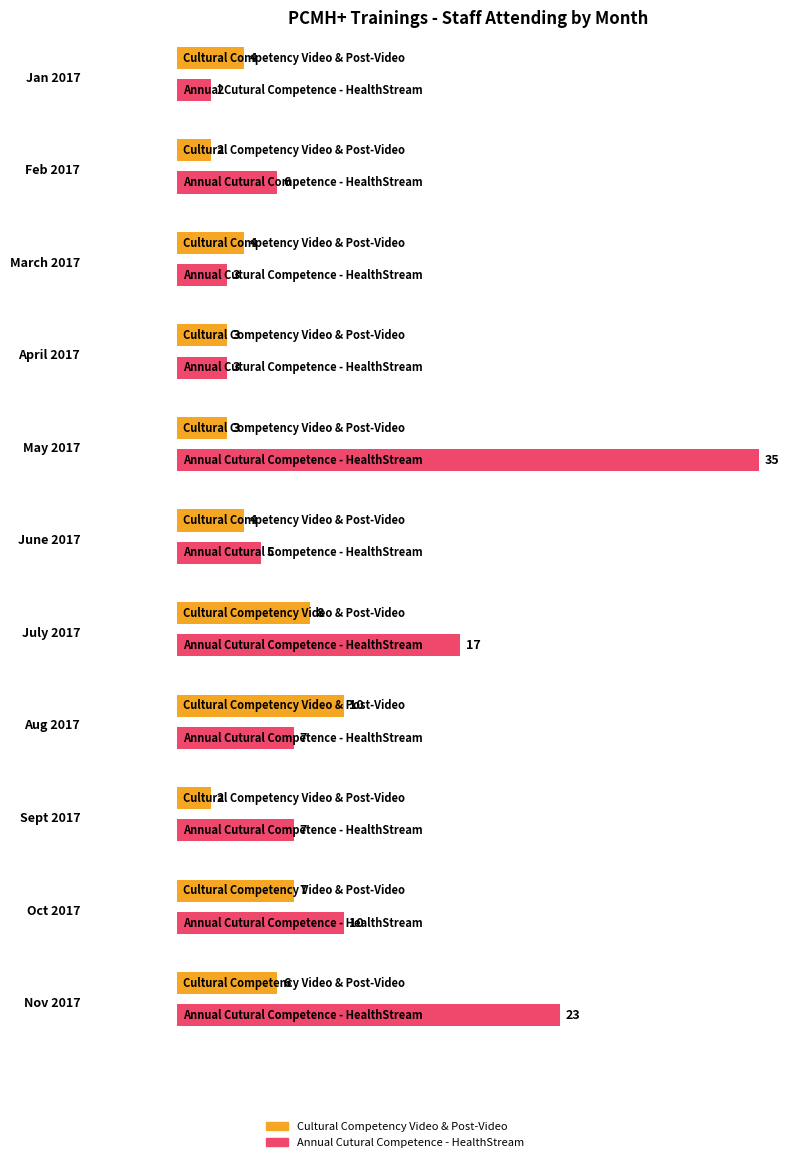

Which label corresponds to the largest value in the chart?

May 2017